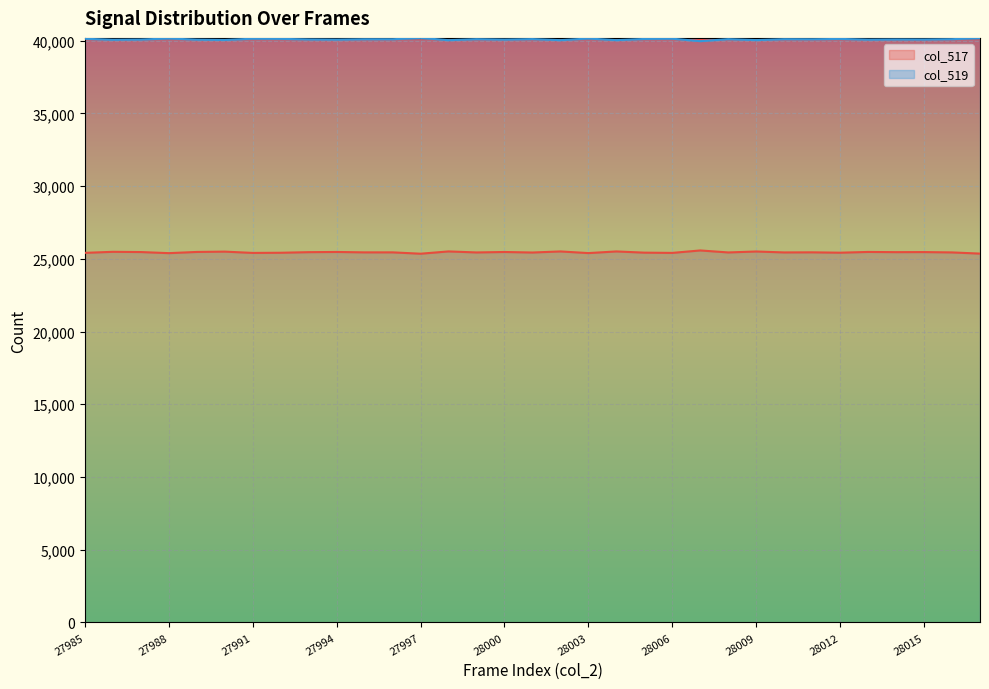

What is the difference between the col_519 values at 28017 and 28006?

49